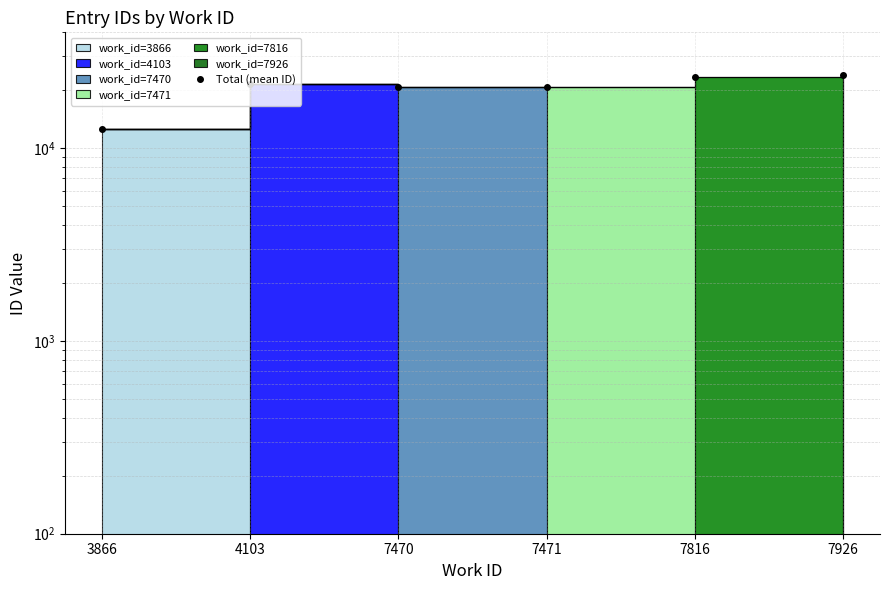

How many values exceed 21584?

2